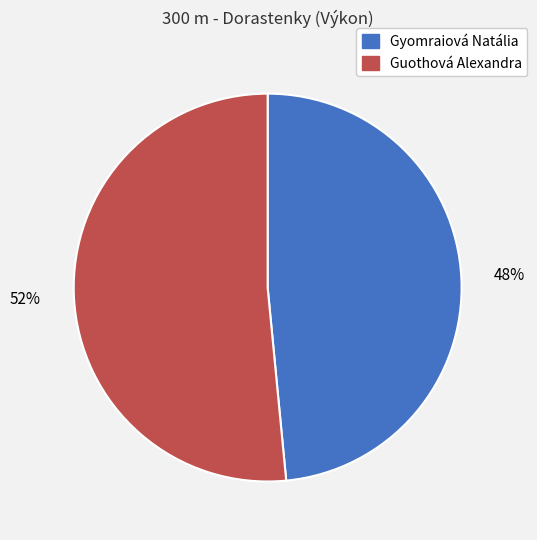

How many segments does this pie chart have?

2